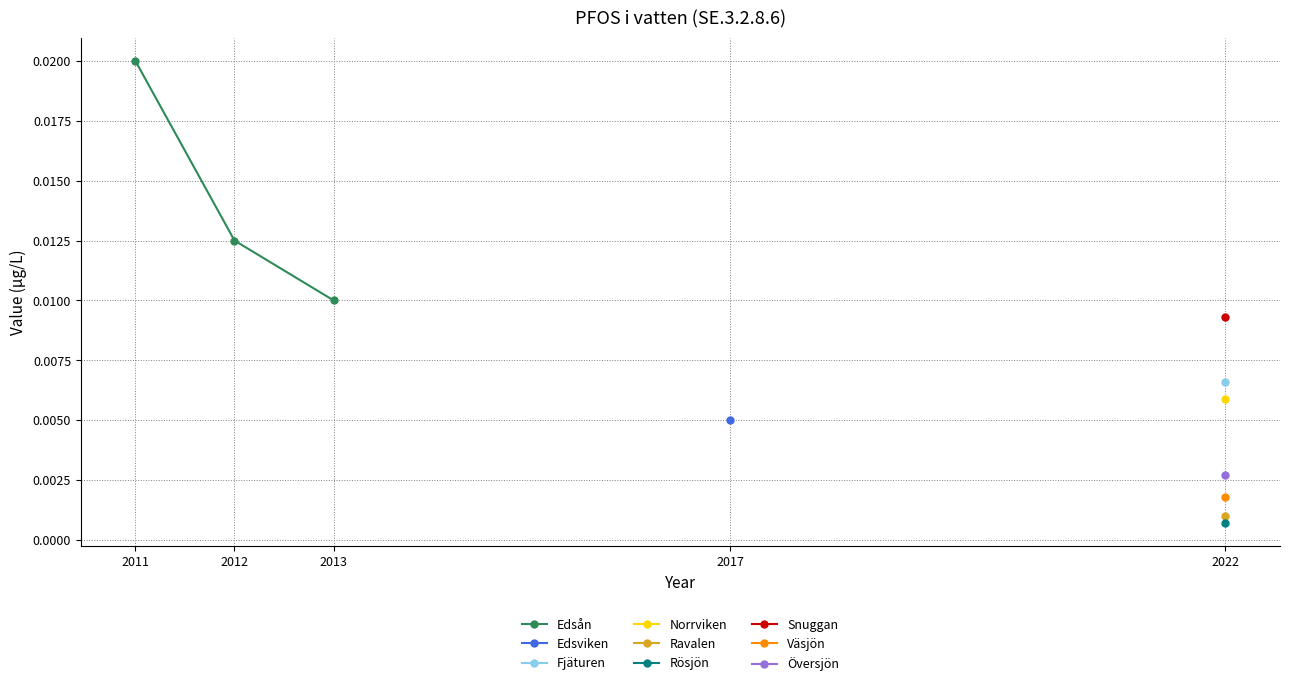

Rank the categories by value from lowest to highest.

2013, 2012, 2011